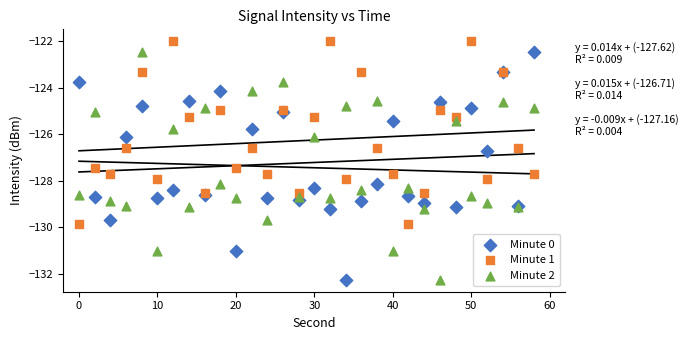

What are all the series names shown in the legend?

Minute 0, Minute 1, Minute 2